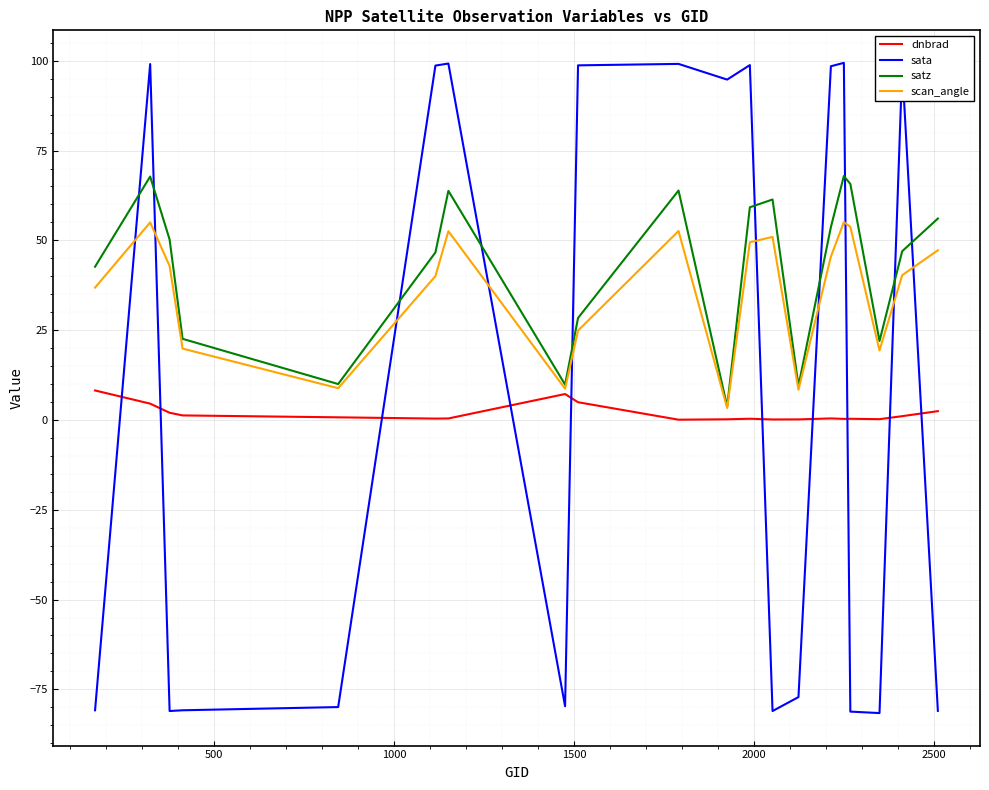

How many values in the sata series are below 94?

10